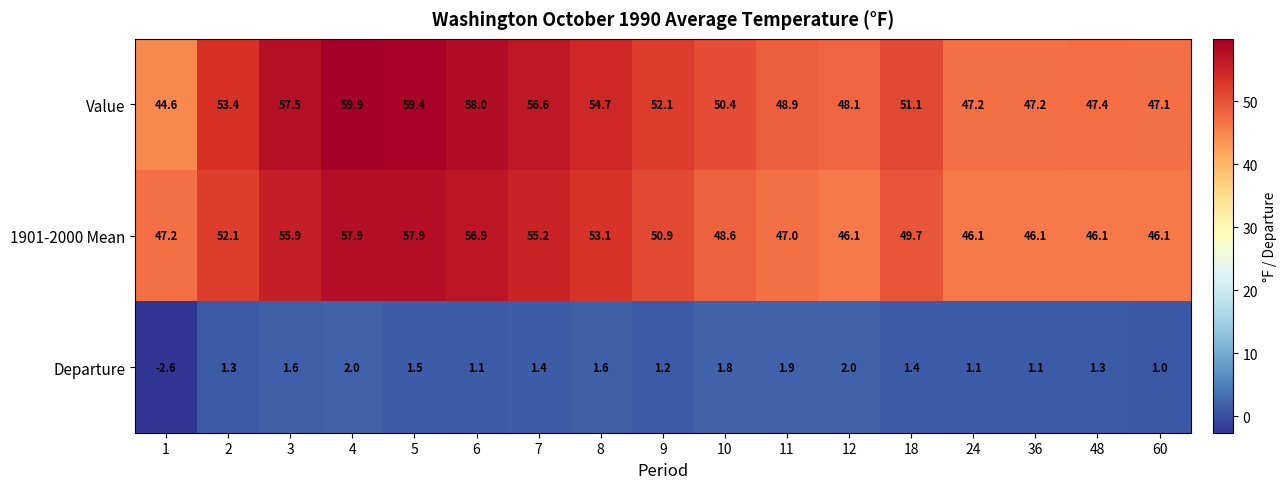

What is the spread (max minus min) of values at 48?

46.1